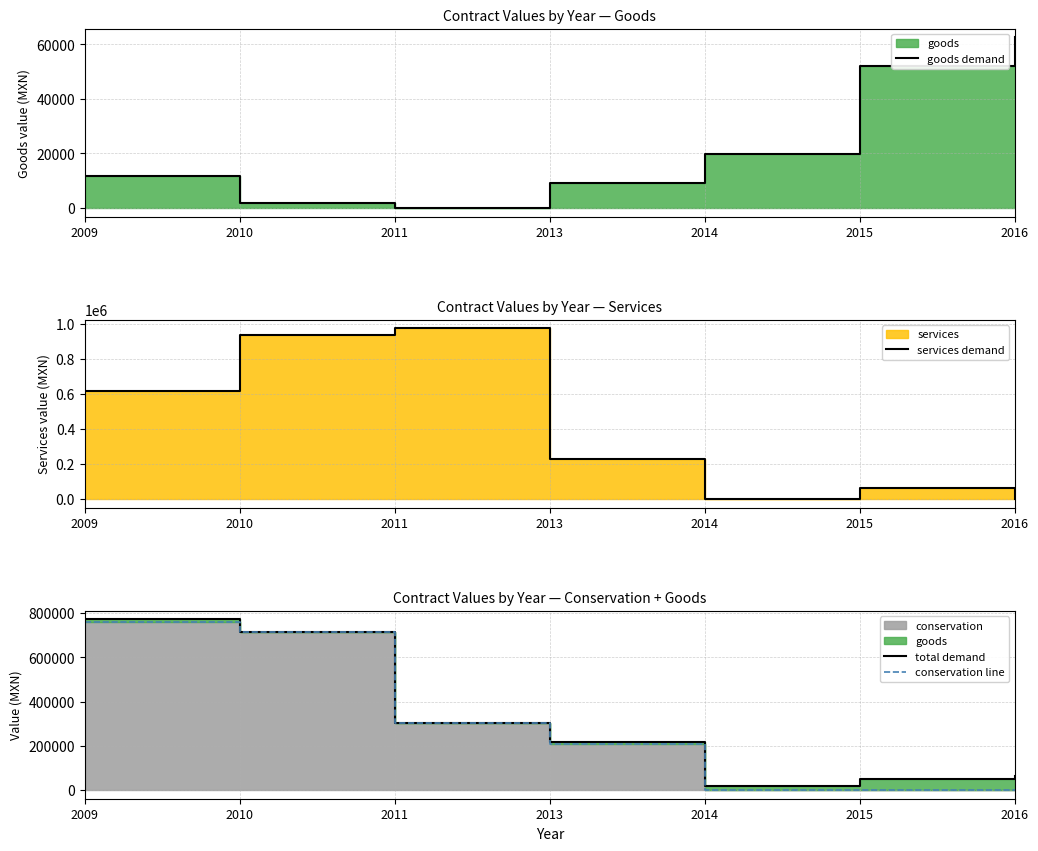

What is the value of the conservation line point at the 4th from the left?

208862.1